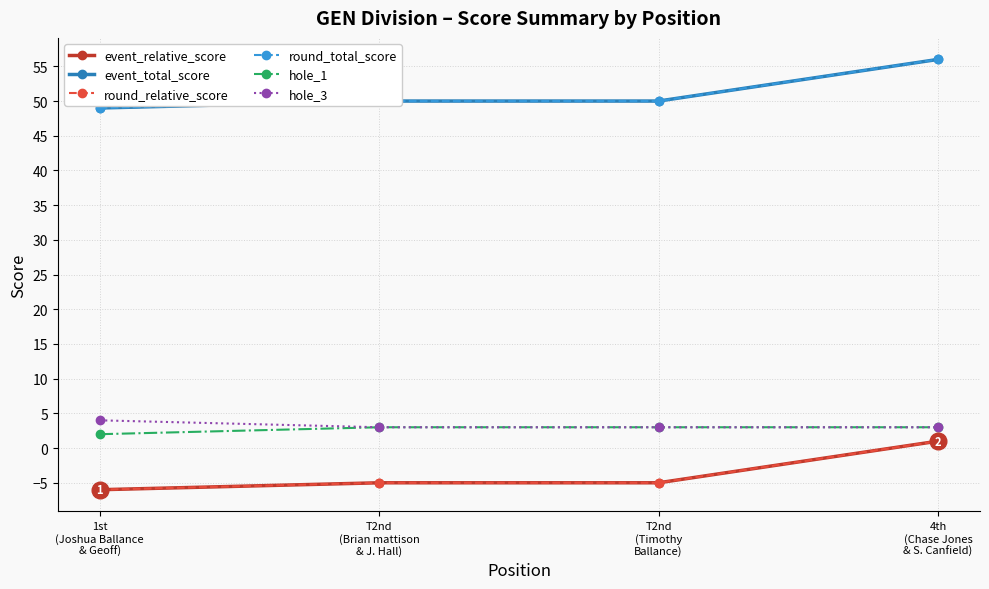

At which category is the sum across all series the highest?

4th
(Chase Jones
& S. Canfield)